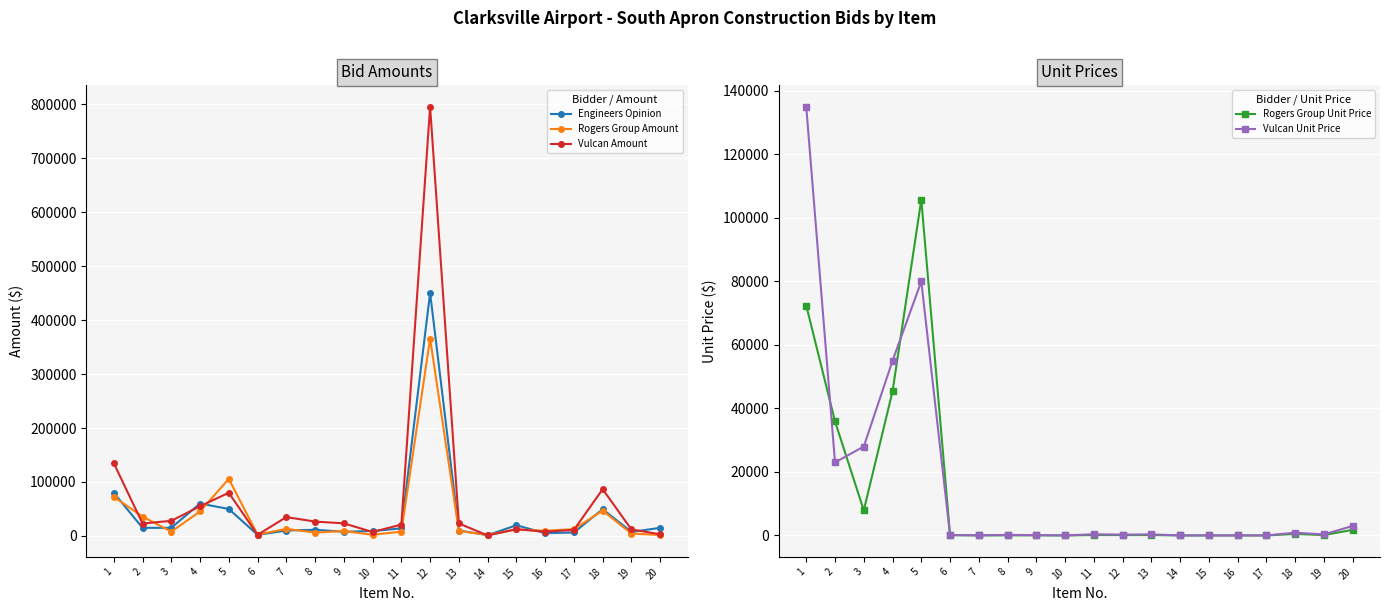

How many data points does each series have?

20